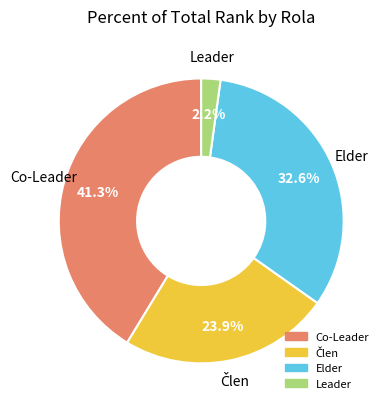

What is the total percentage of Leader and Elder?

34.8%